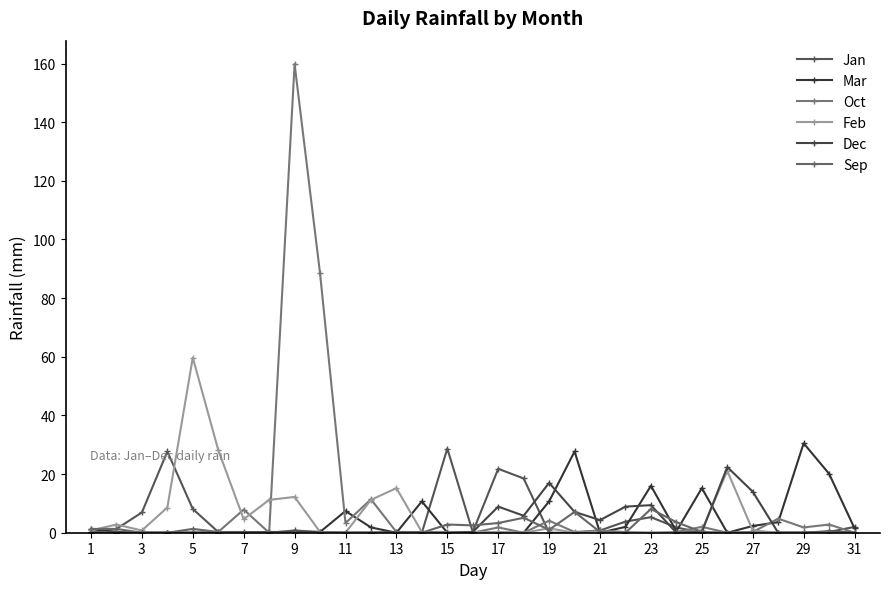

Is this an area chart (filled region under the line)?

No